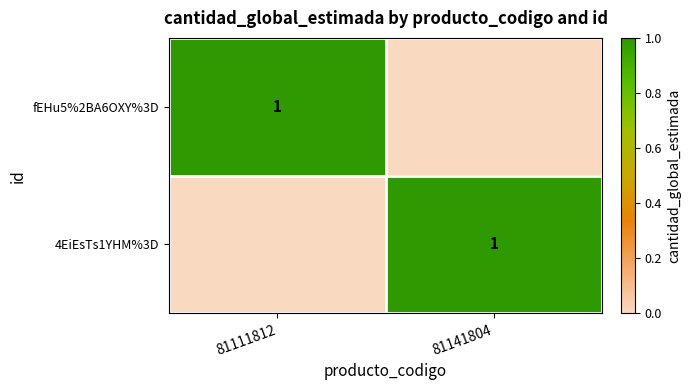

True or false: 4EiEsTs1YHM%3D has a value of 0 at 81141804.

False